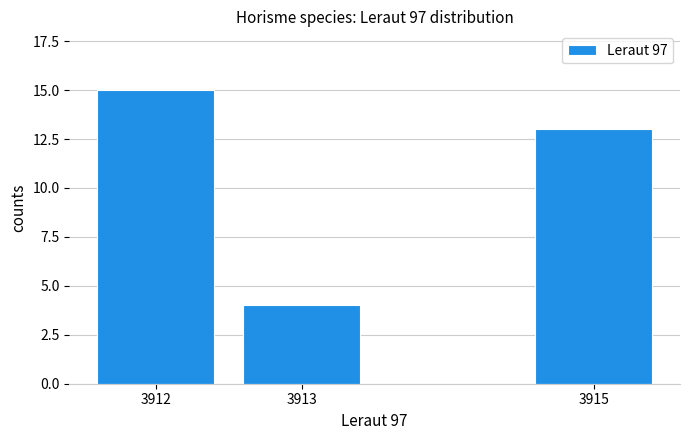

Reading left to right, transcribe all the data shown in this chart.

15	4	13